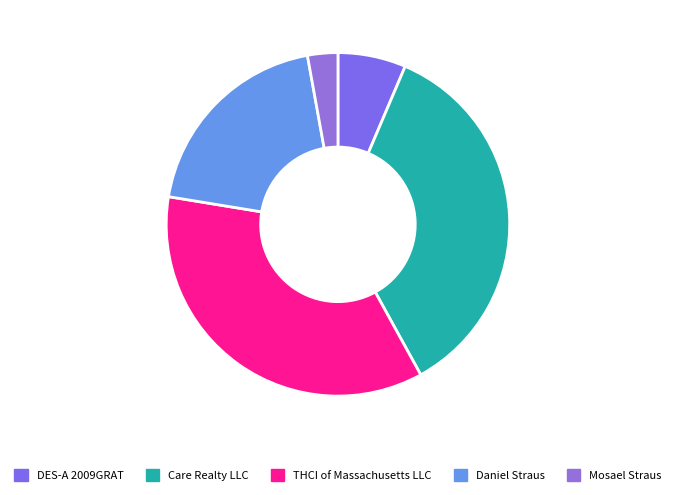

Which category has the smallest portion of the pie?

Mosael Straus